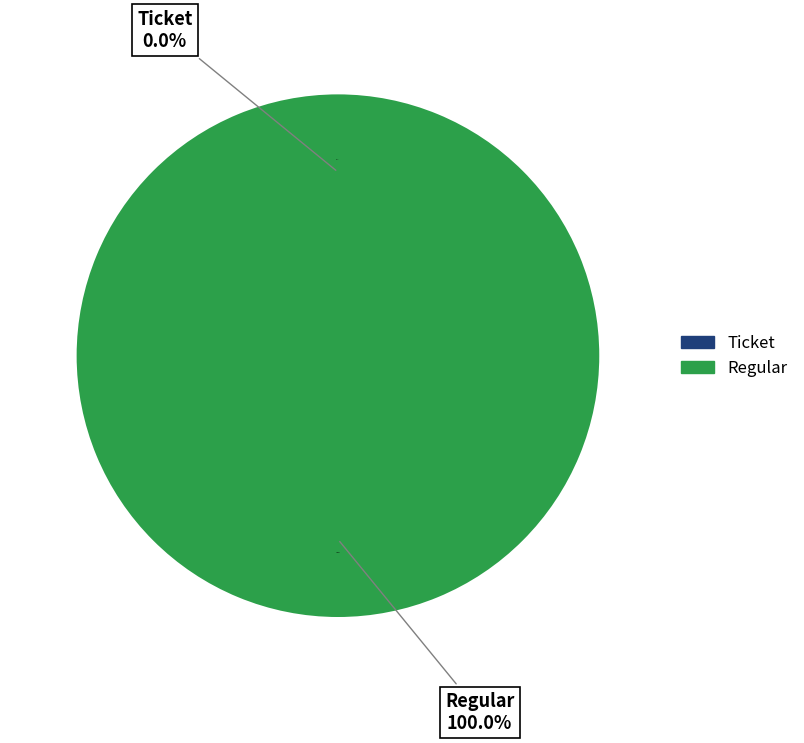

True or false: Regular accounts for 91% of the total.

False